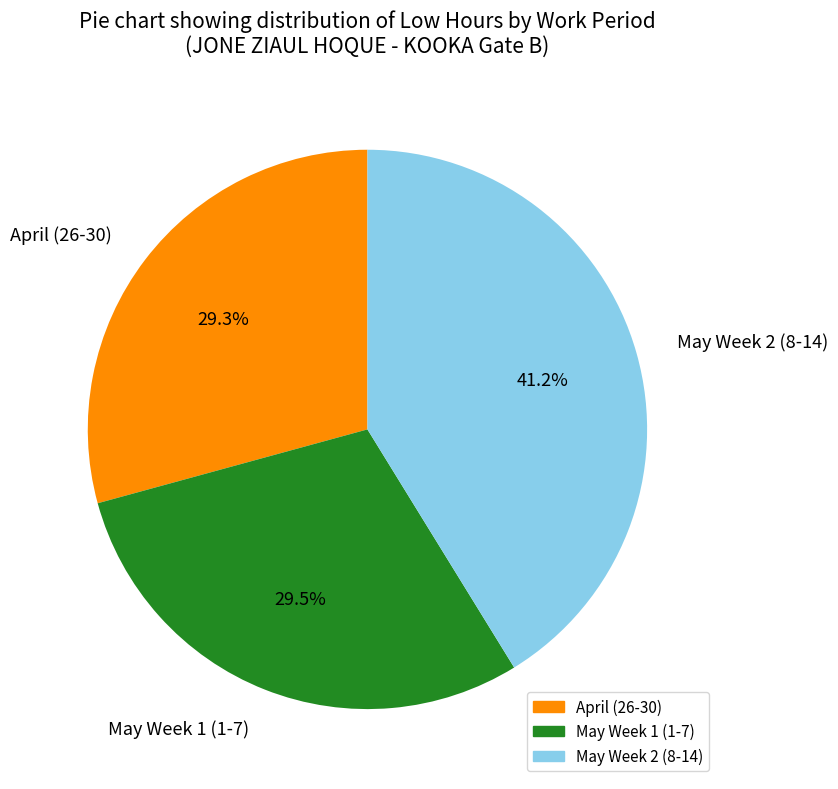

Is there any slice that represents more than half of the pie?

No